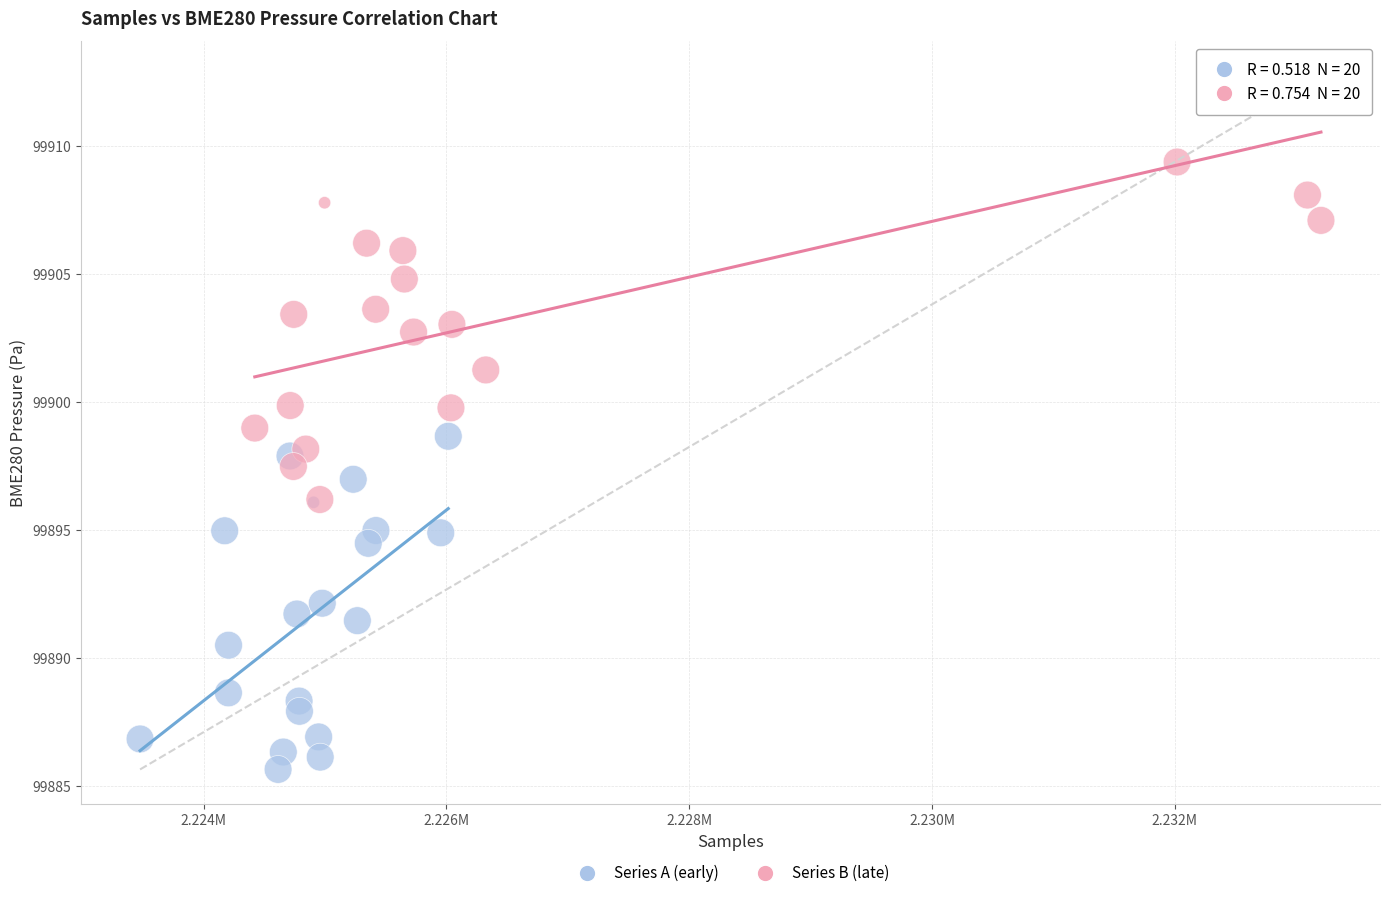

Which series reaches the minimum Y coordinate?

Series A (early)